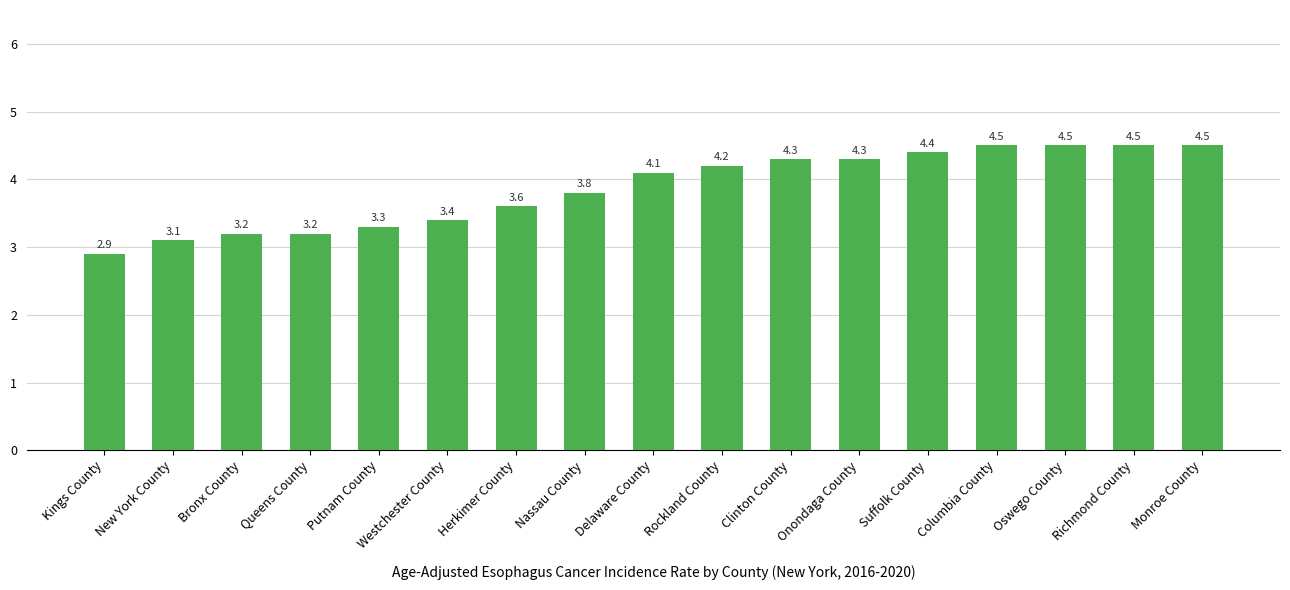

How many data points are less than 4?

8